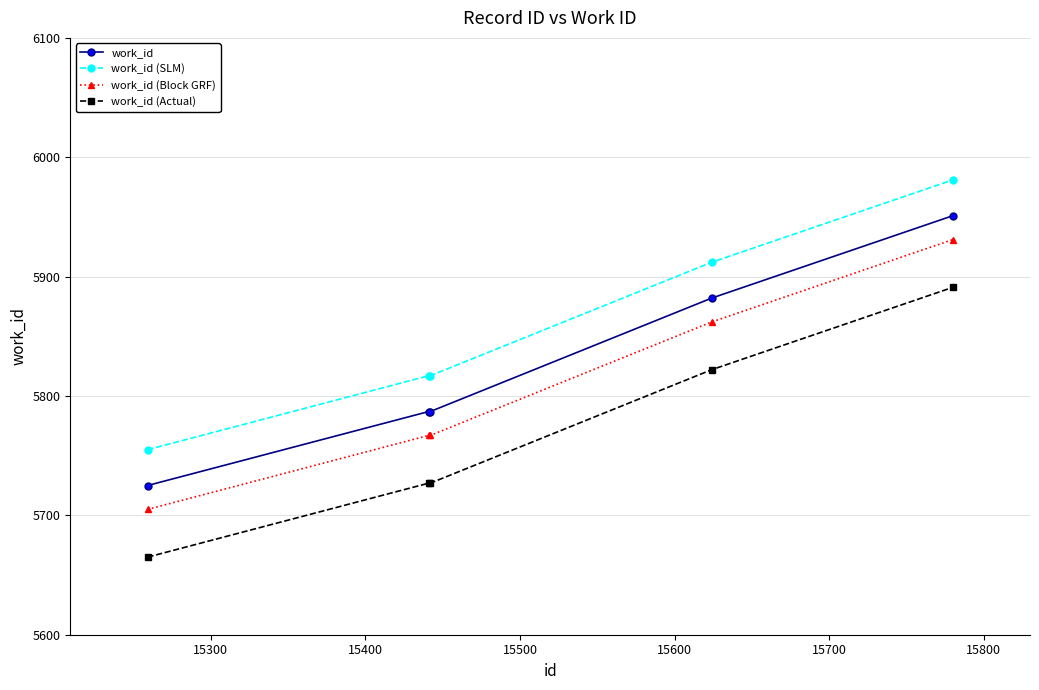

What is the value of the work_id (Actual) point at the 4th from the left?

5822